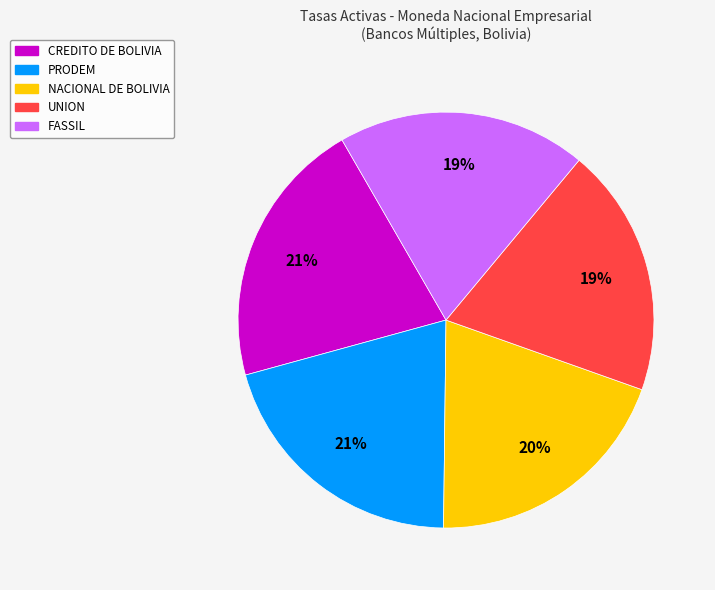

To the nearest percent, what is the average slice percentage?

20%